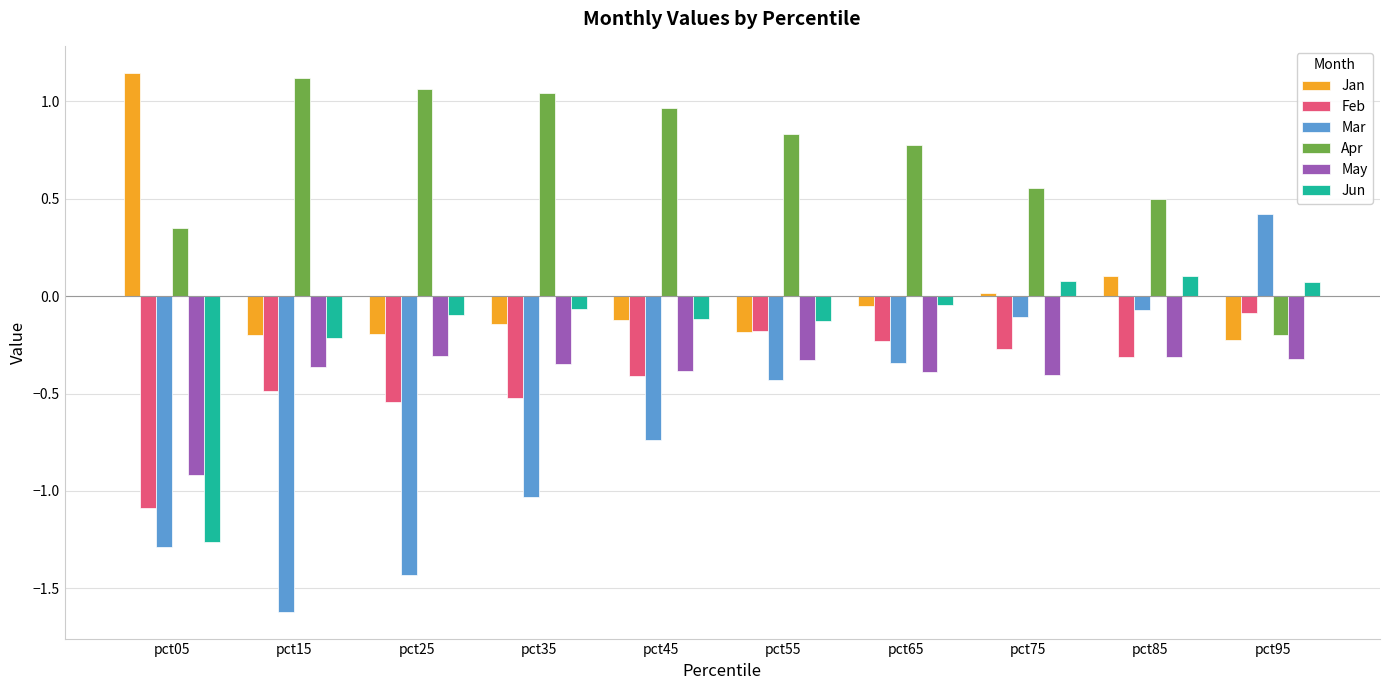

How many categories are shown in the chart?

10